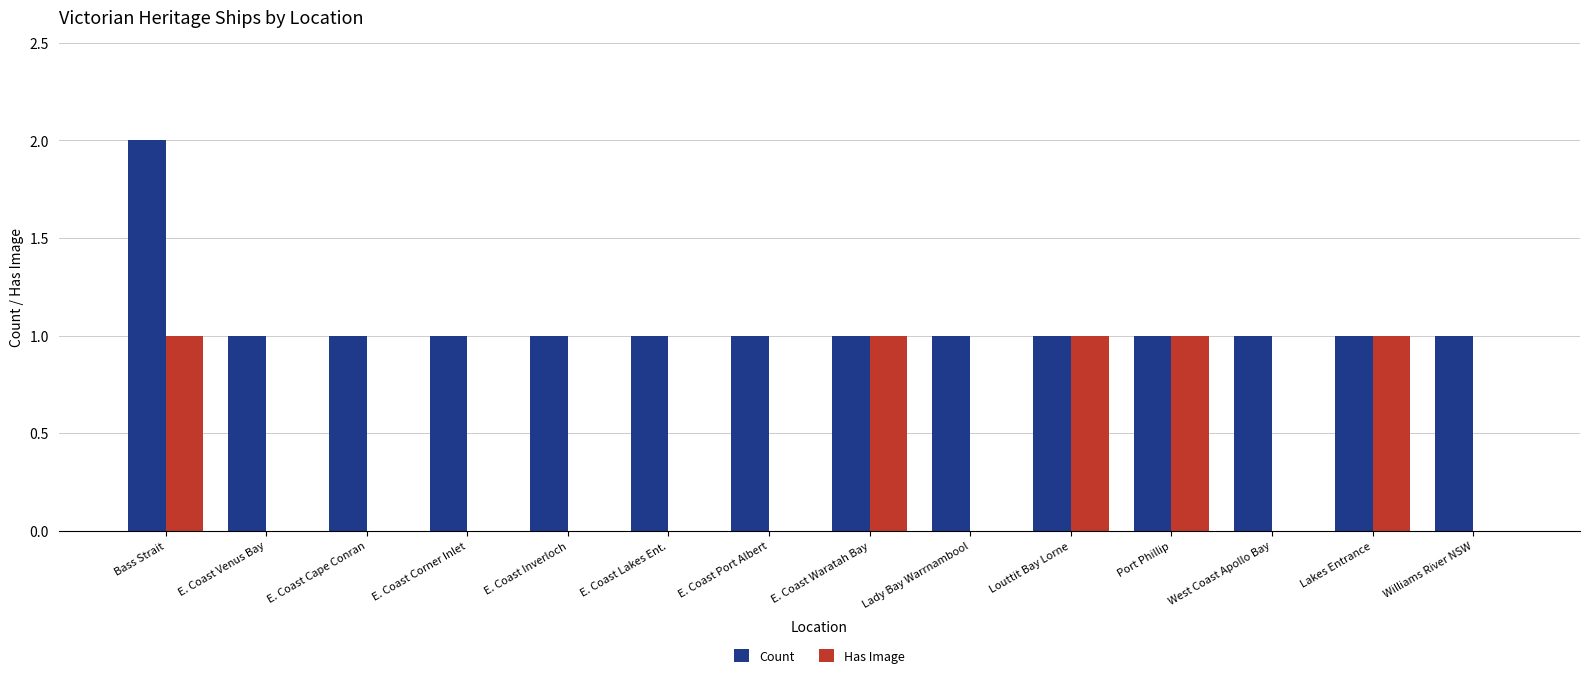

Which category has the highest value in the Count series?

Bass Strait